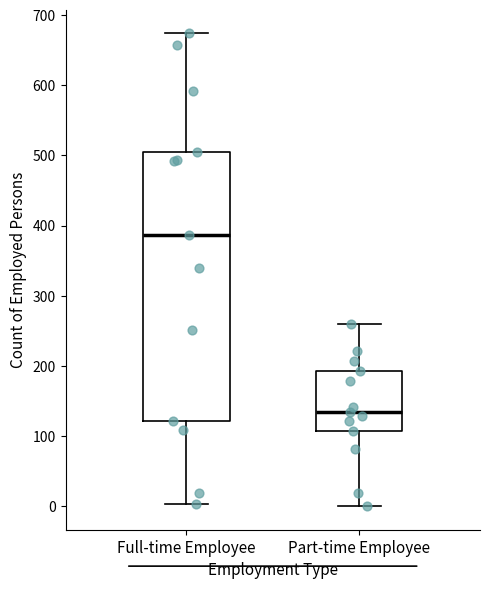

Reading left to right, read every box against the y-axis: the position of its median line, the range the box covers, and the ends of its whiskers. The values are not printed on the chart, so give them approximately, as read against the axis.

Full-time Employee: median 390, box 120 to 510, whiskers 0 to 670
Part-time Employee: median 130, box 110 to 190, whiskers 0 to 260